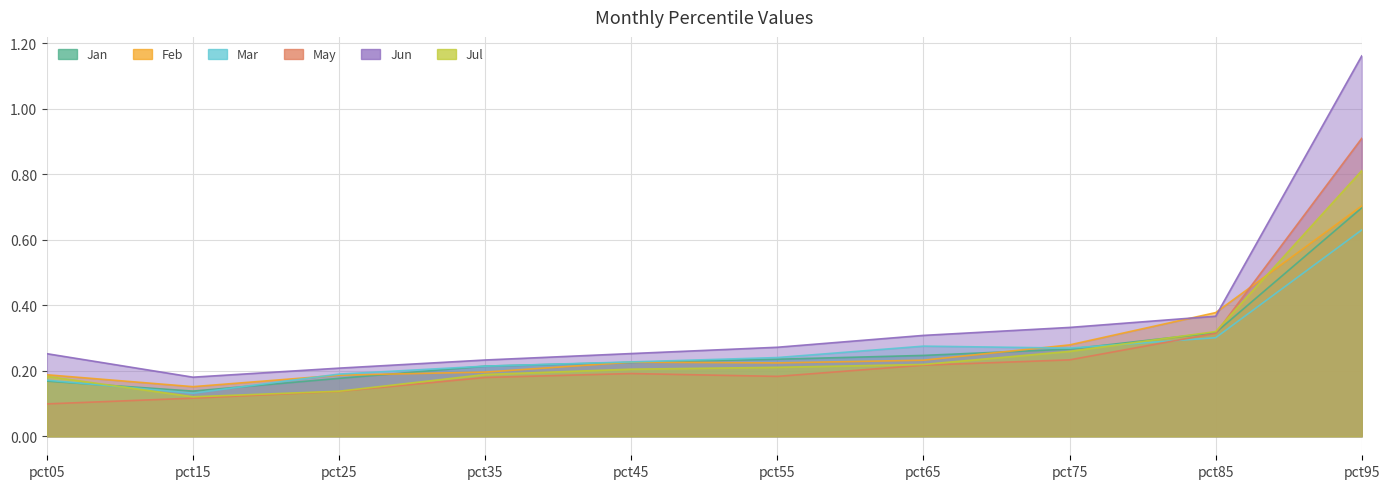

What is the difference between the highest and lowest values at pct45?

0.1